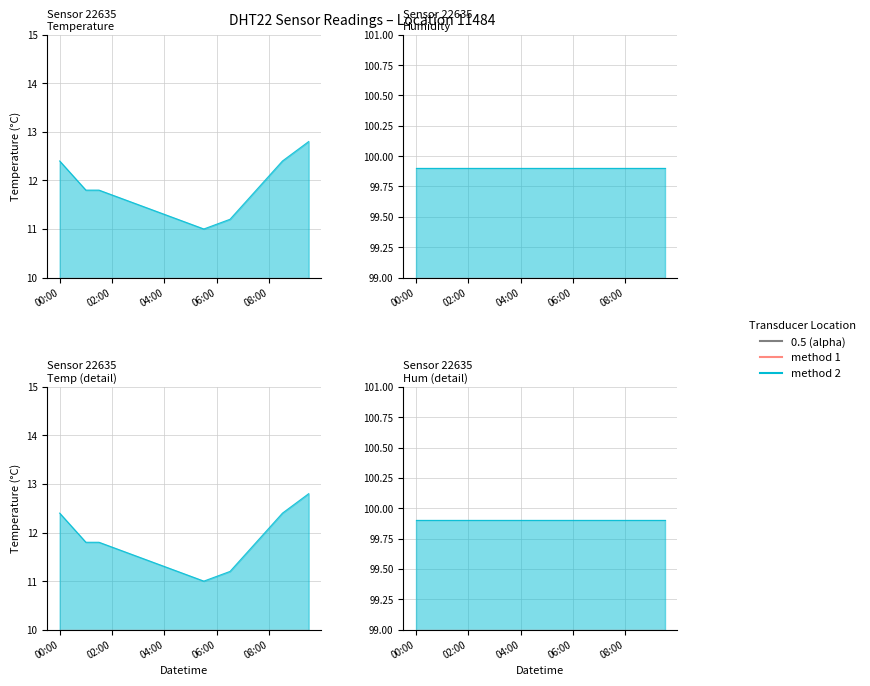

Where is the data nearest to the value 11?

05:30